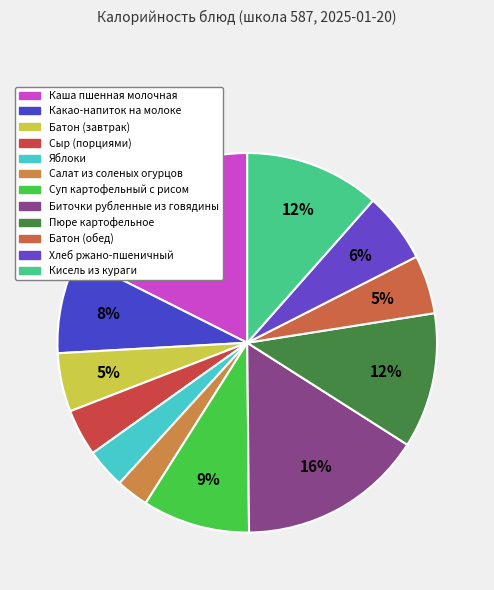

To the nearest percent, what is the difference between the Суп картофельный с рисом and Батон (завтрак) slice percentages?

4%